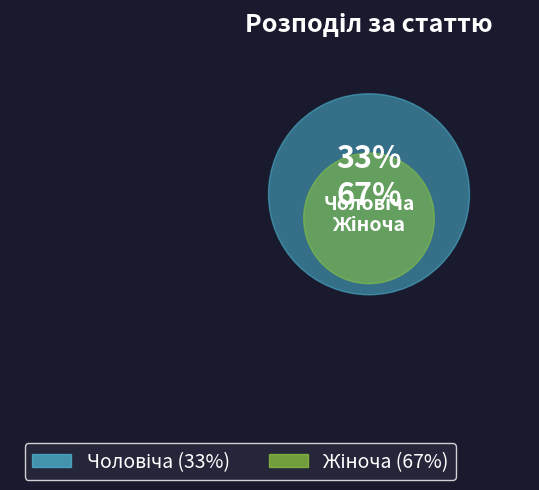

Do Жіноча and Чоловіча together represent more than half of the pie?

Yes